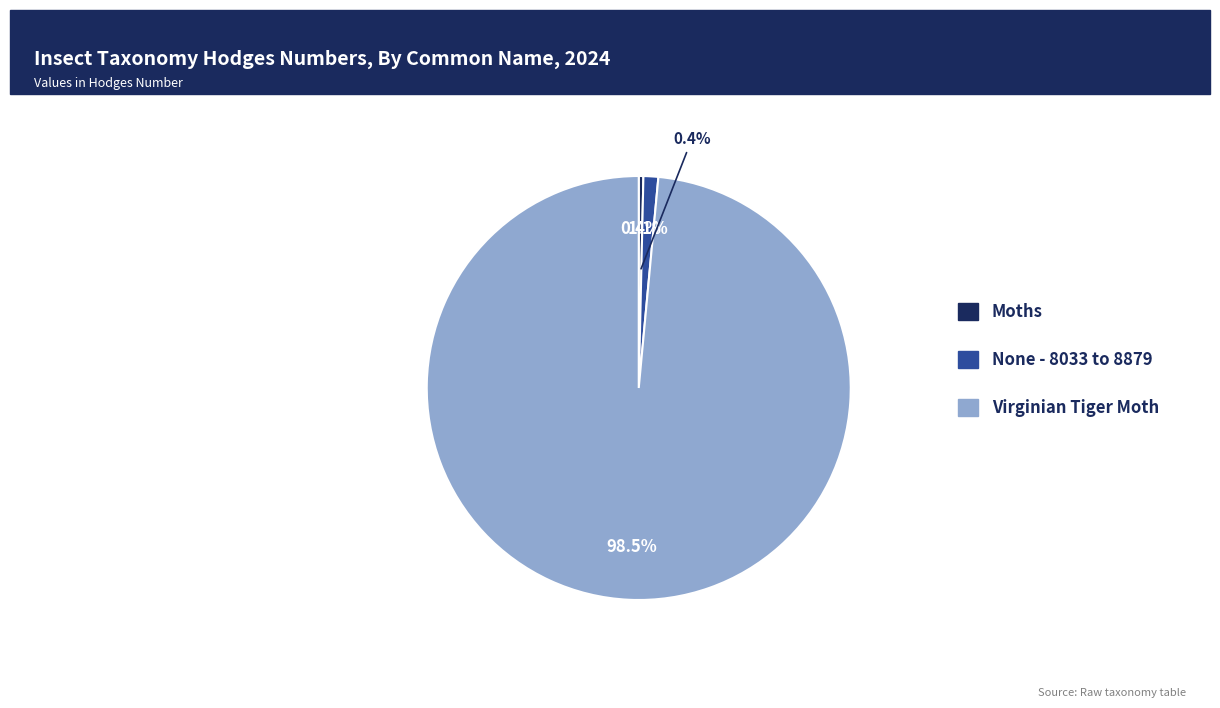

Which has a higher value, None - 8033 to 8879 or Moths?

None - 8033 to 8879